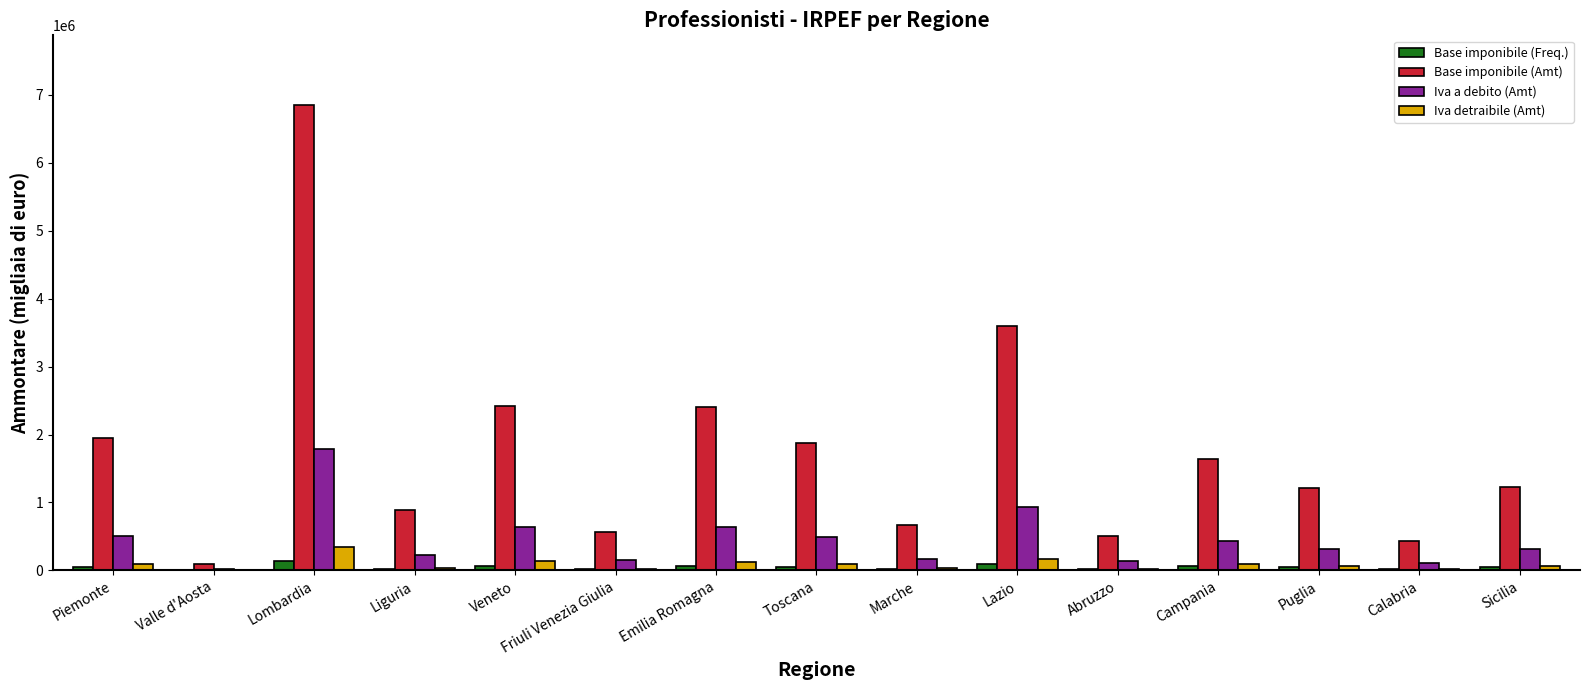

Between Valle d'Aosta and Lazio, which series saw the biggest shift?

Base imponibile (Amt)